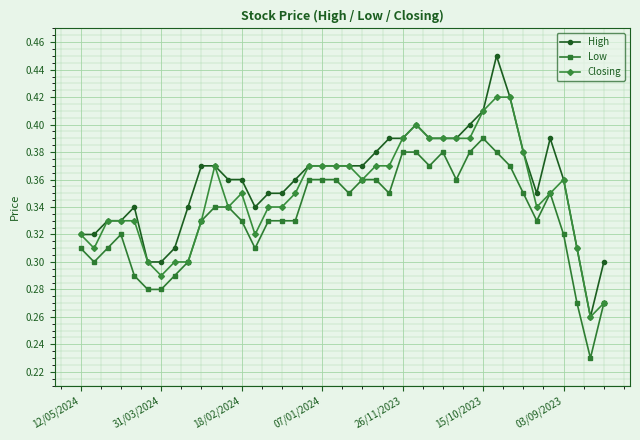

Does the chart have visible grid lines?

Yes